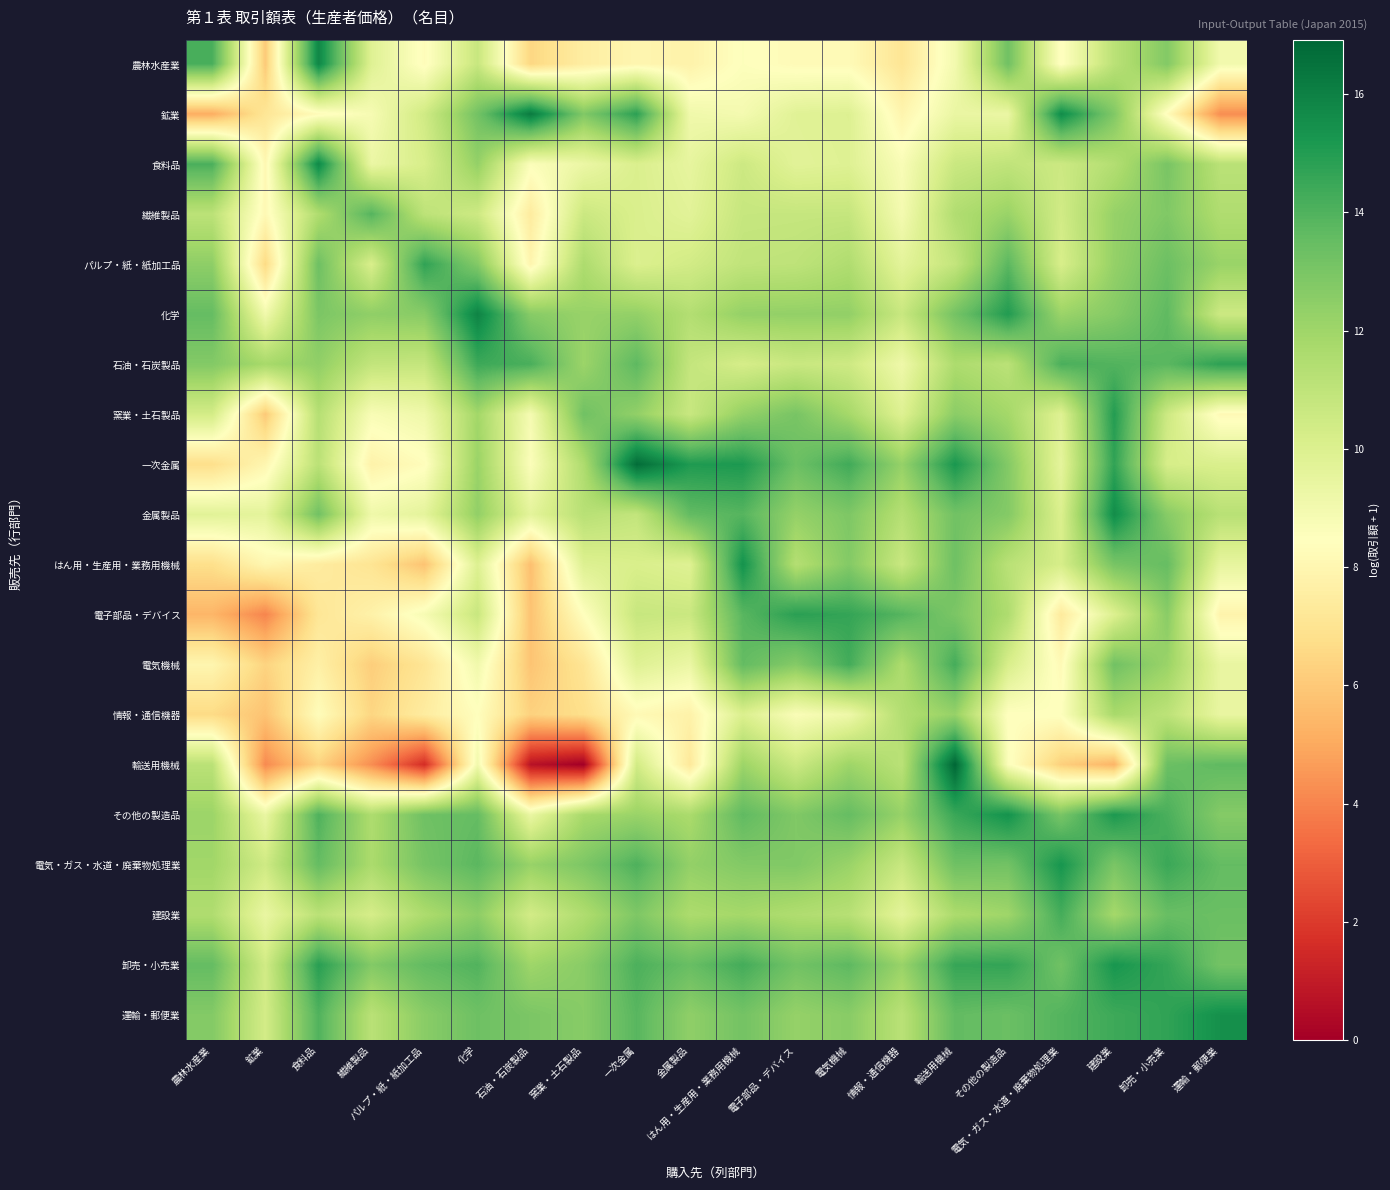

Which series has the largest range (max minus min)?

輸送用機械